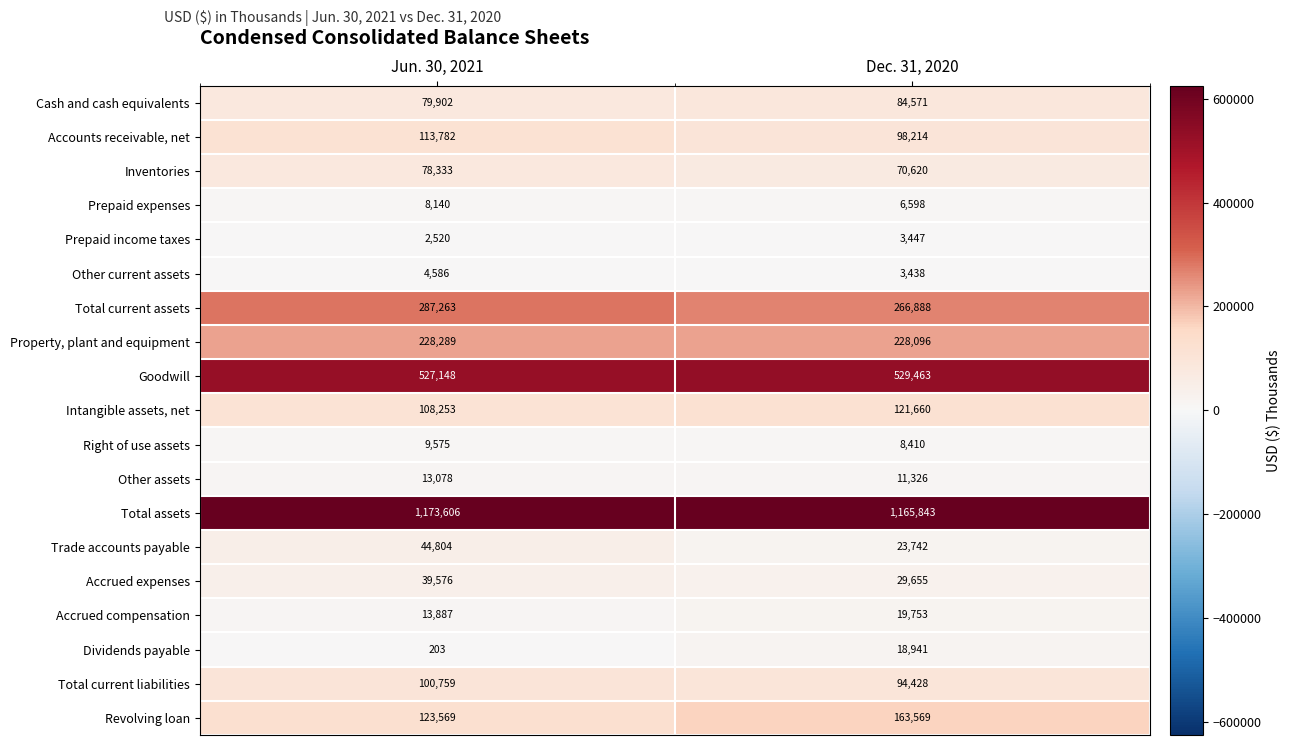

Which series has the largest total across all categories?

Total assets